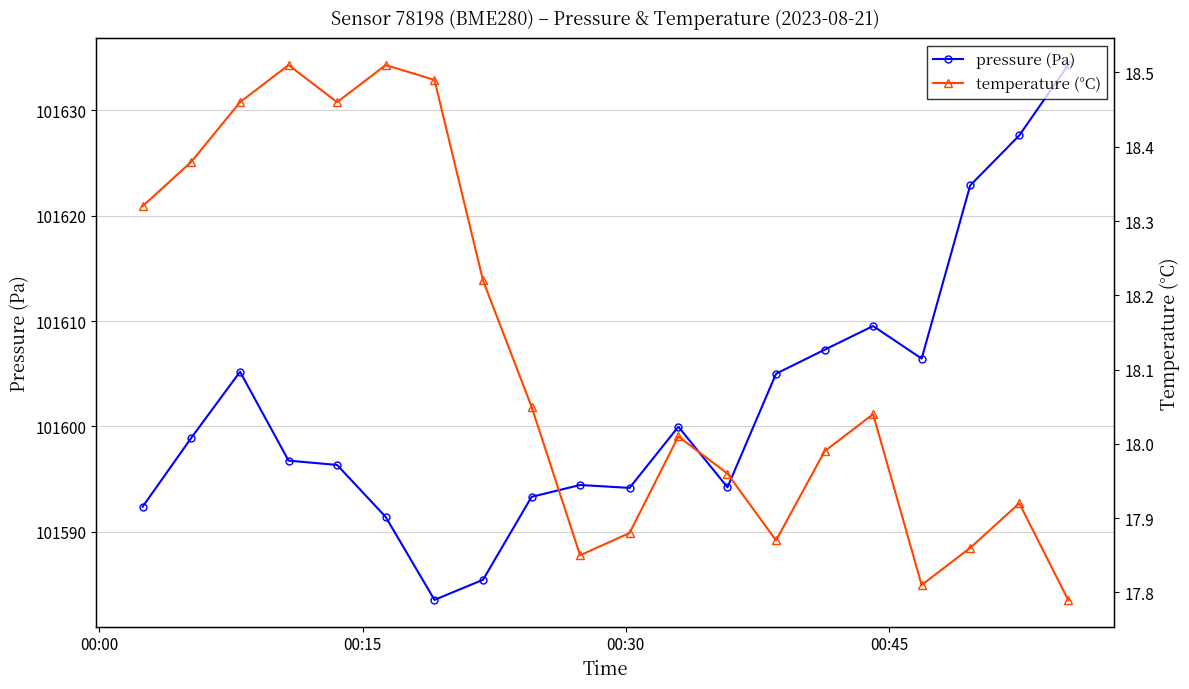

What is the minimum value for temperature (°C)?

17.8